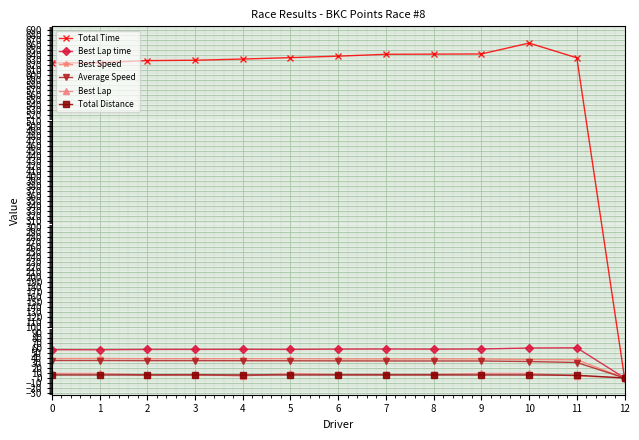

True or false: Best Lap time has more than 1 interior local peaks.

True